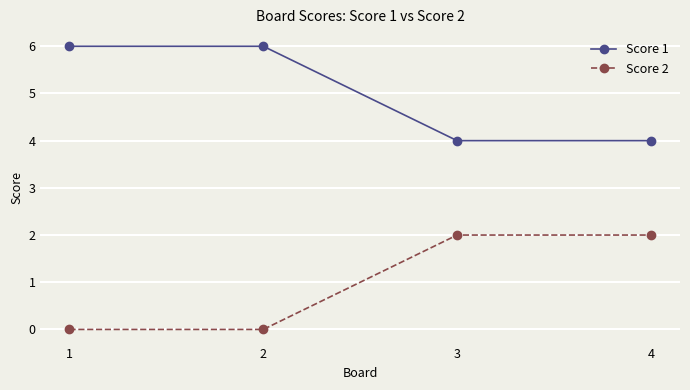

What is the maximum value shown in the chart?

6